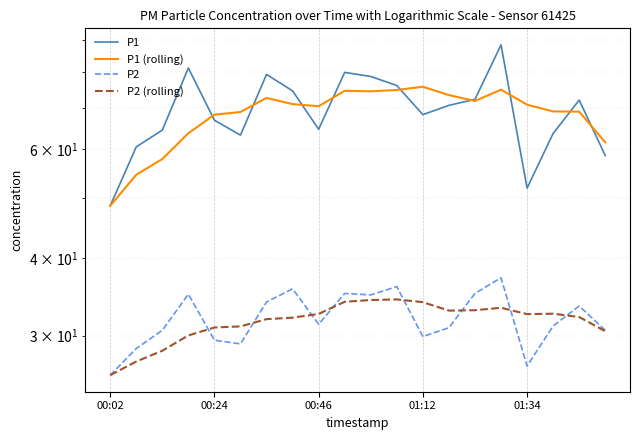

How many lines are shown in the chart?

4